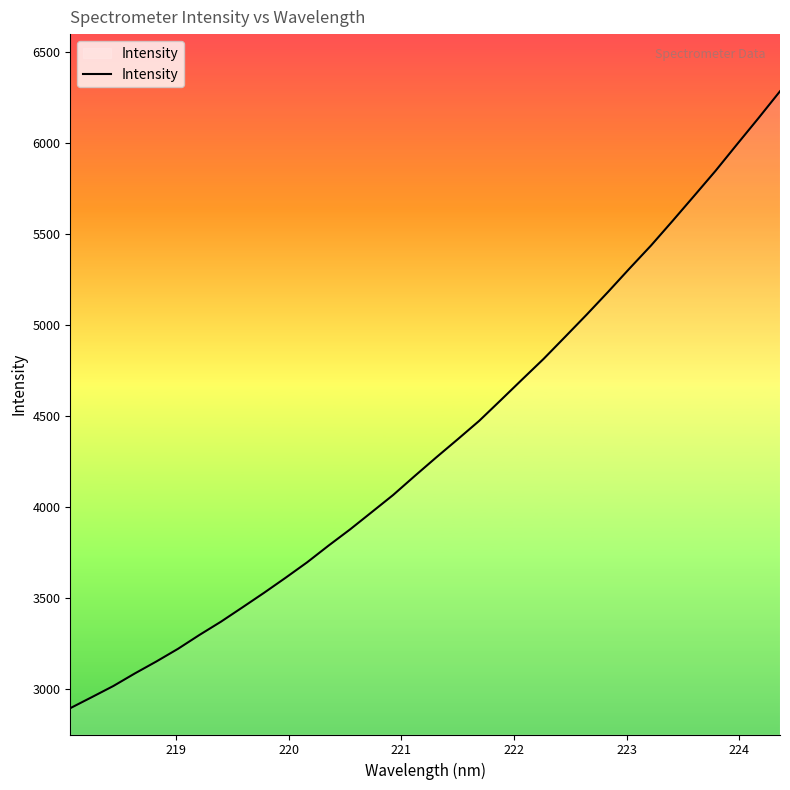

What is the greatest value displayed?

6285.9